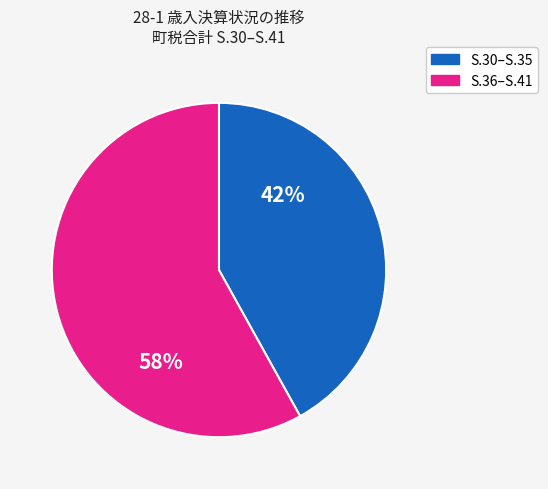

To the nearest percent, what is the average slice percentage?

50%